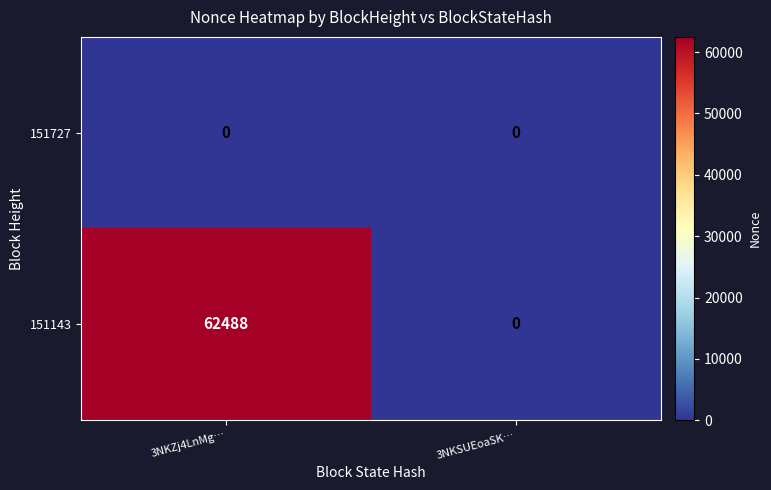

Which series has the widest spread of values?

151143